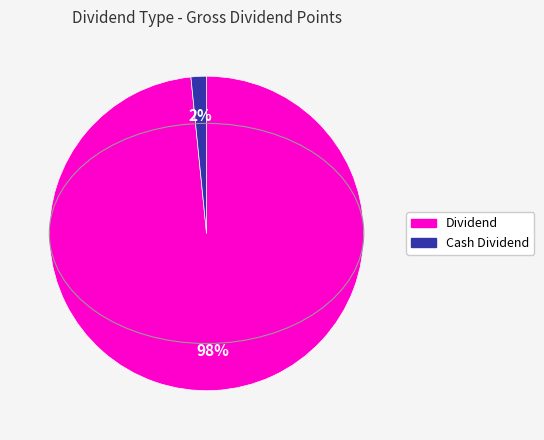

To the nearest percent, what is the average slice percentage?

50%